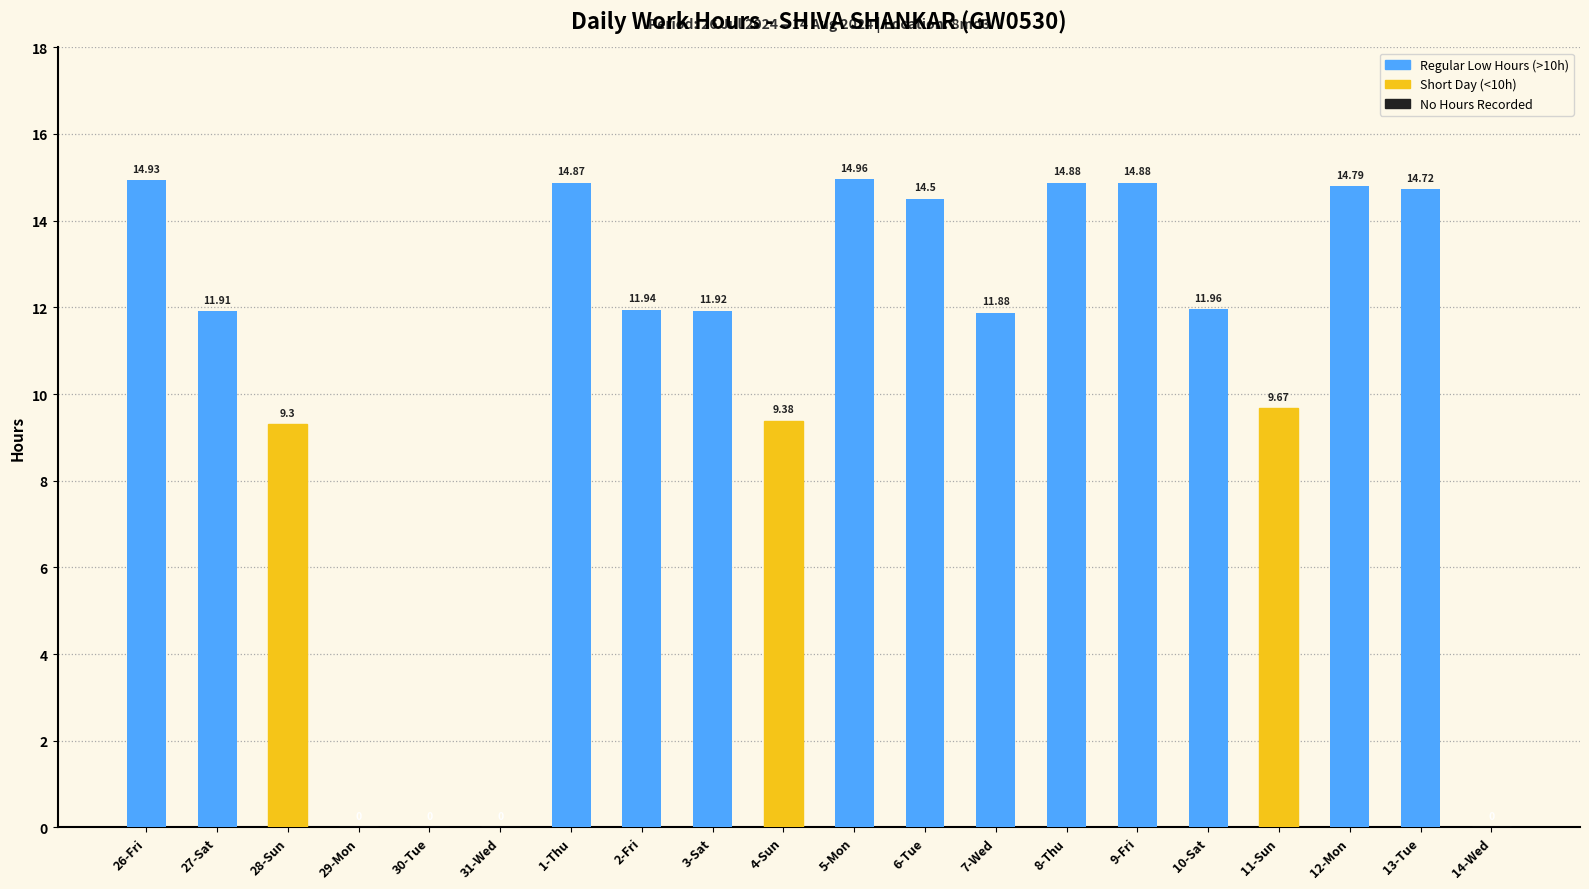

What is the sum of all values?

206.5